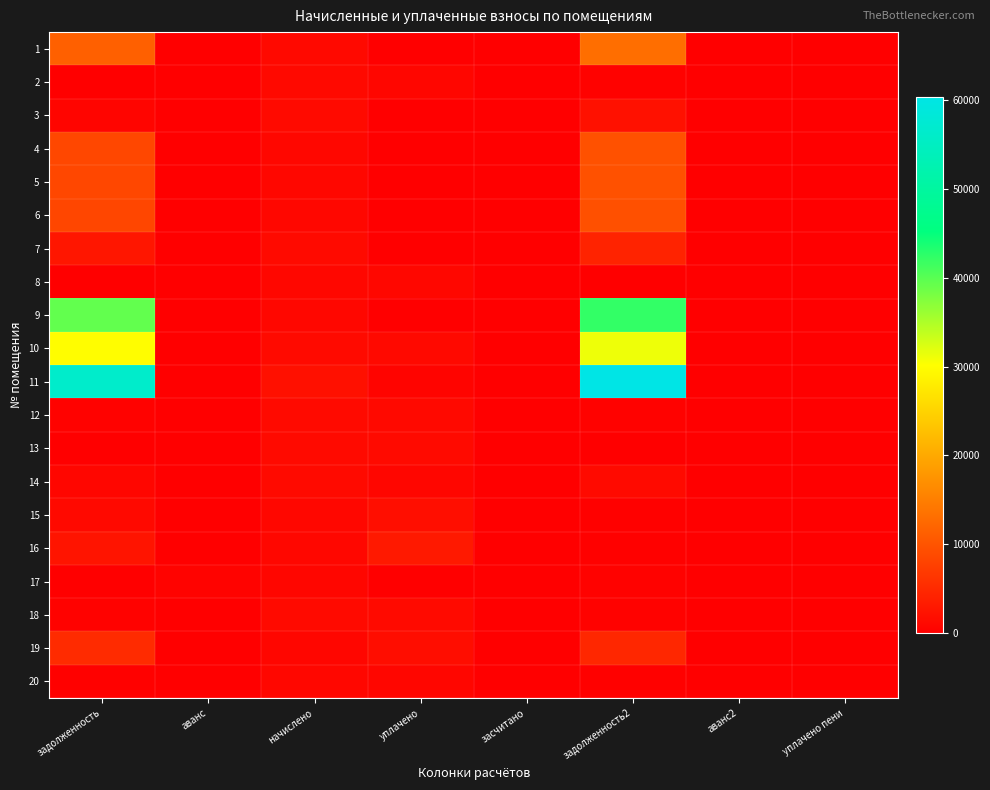

At how many categories does at least one series exceed 37906?

2